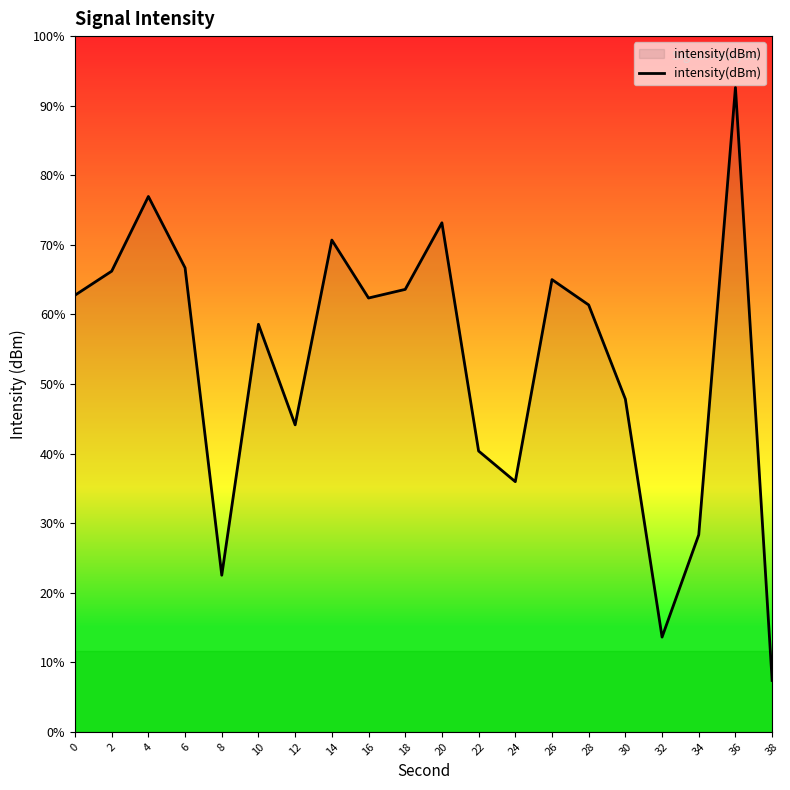

Between 38 and 8, which is larger?

8